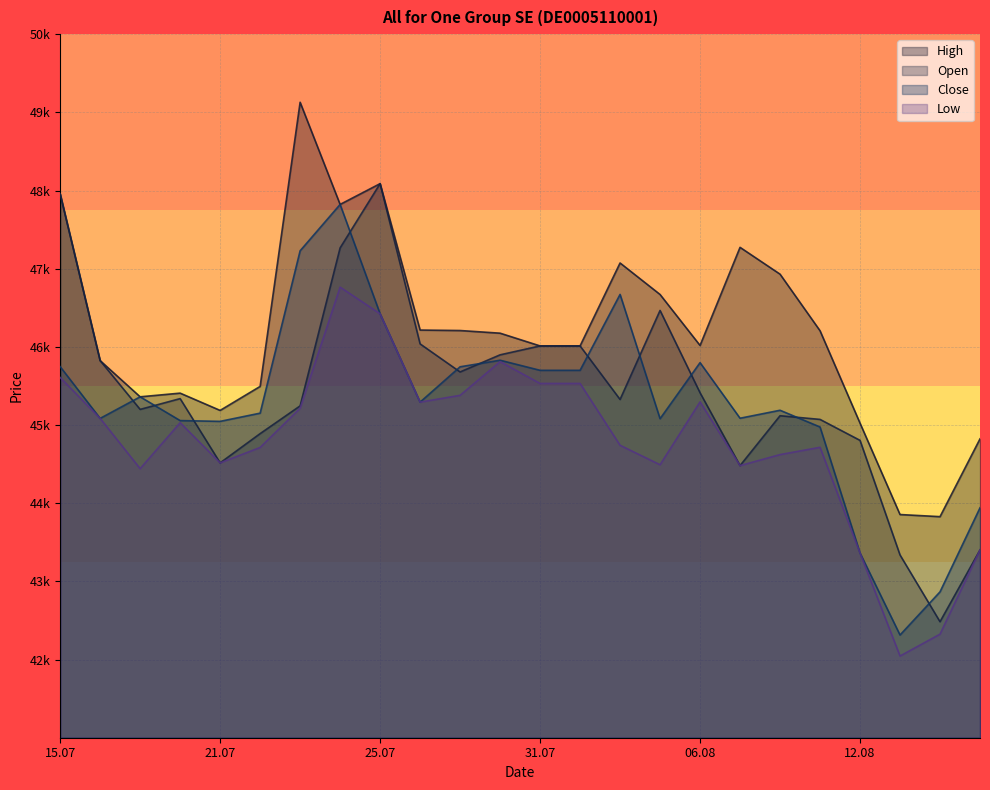

The value of Close at 22.07.2025 is 78912. True or false?

False